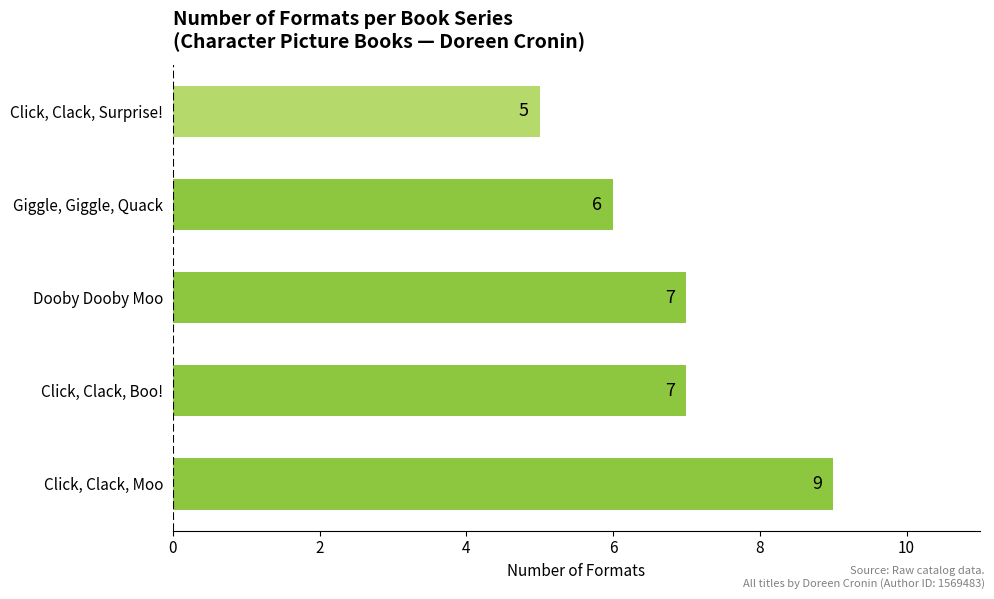

Is it true that the value at Dooby Dooby Moo is 3?

False